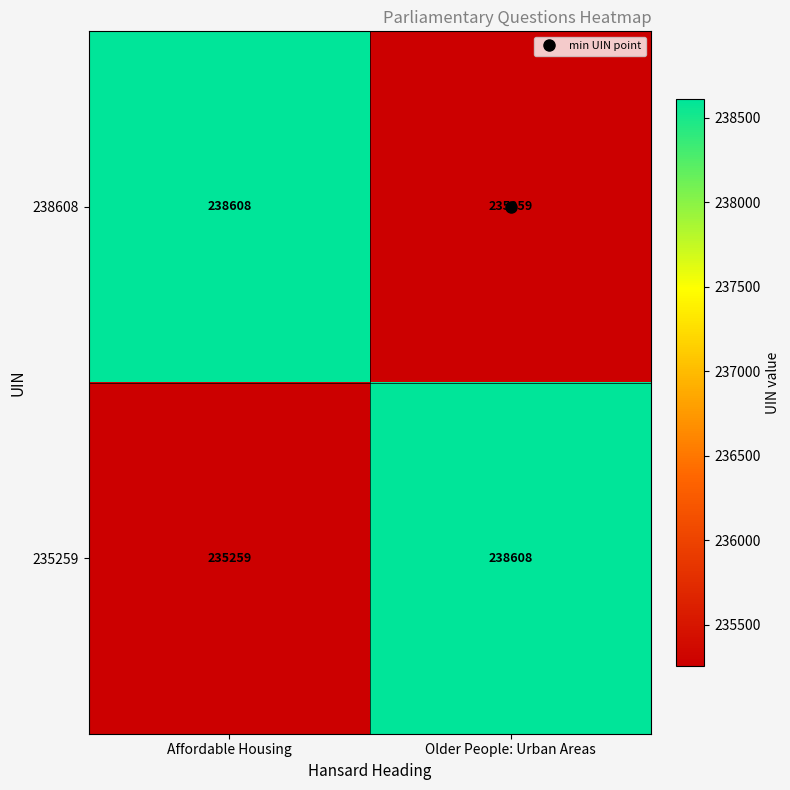

At Older People: Urban Areas, list the series in order from largest to smallest.

235259, 238608